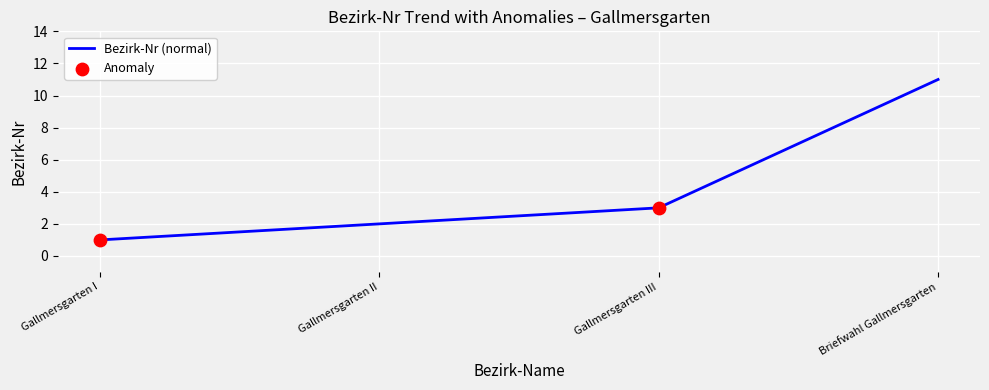

Between Gallmersgarten I and Gallmersgarten II, which is larger?

Gallmersgarten II